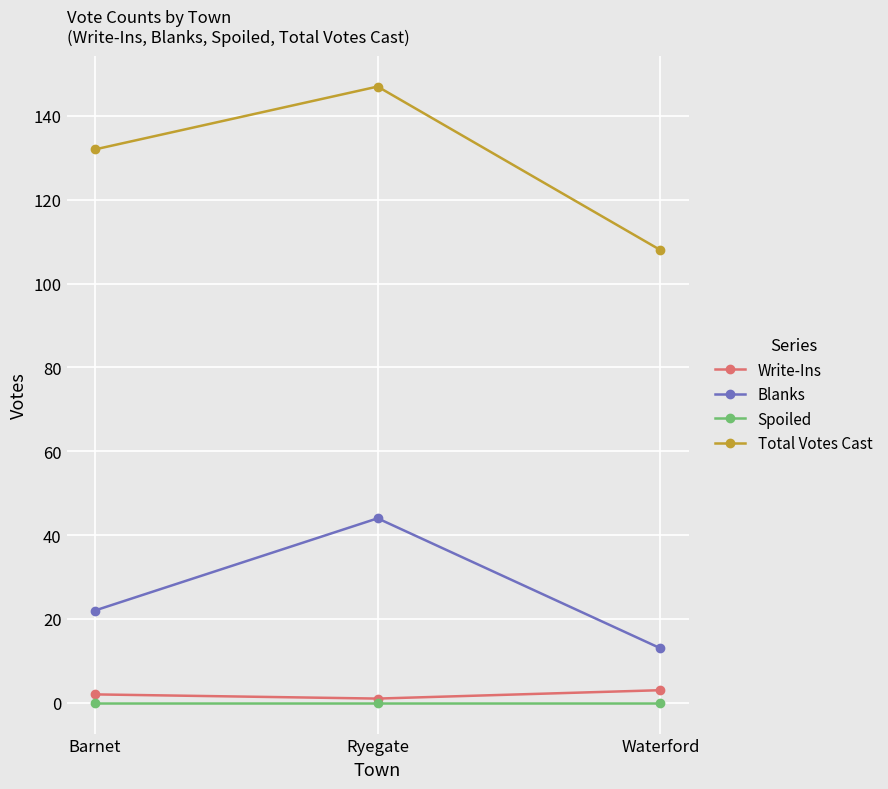

True or false: Blanks has a value of 44 at Ryegate.

True